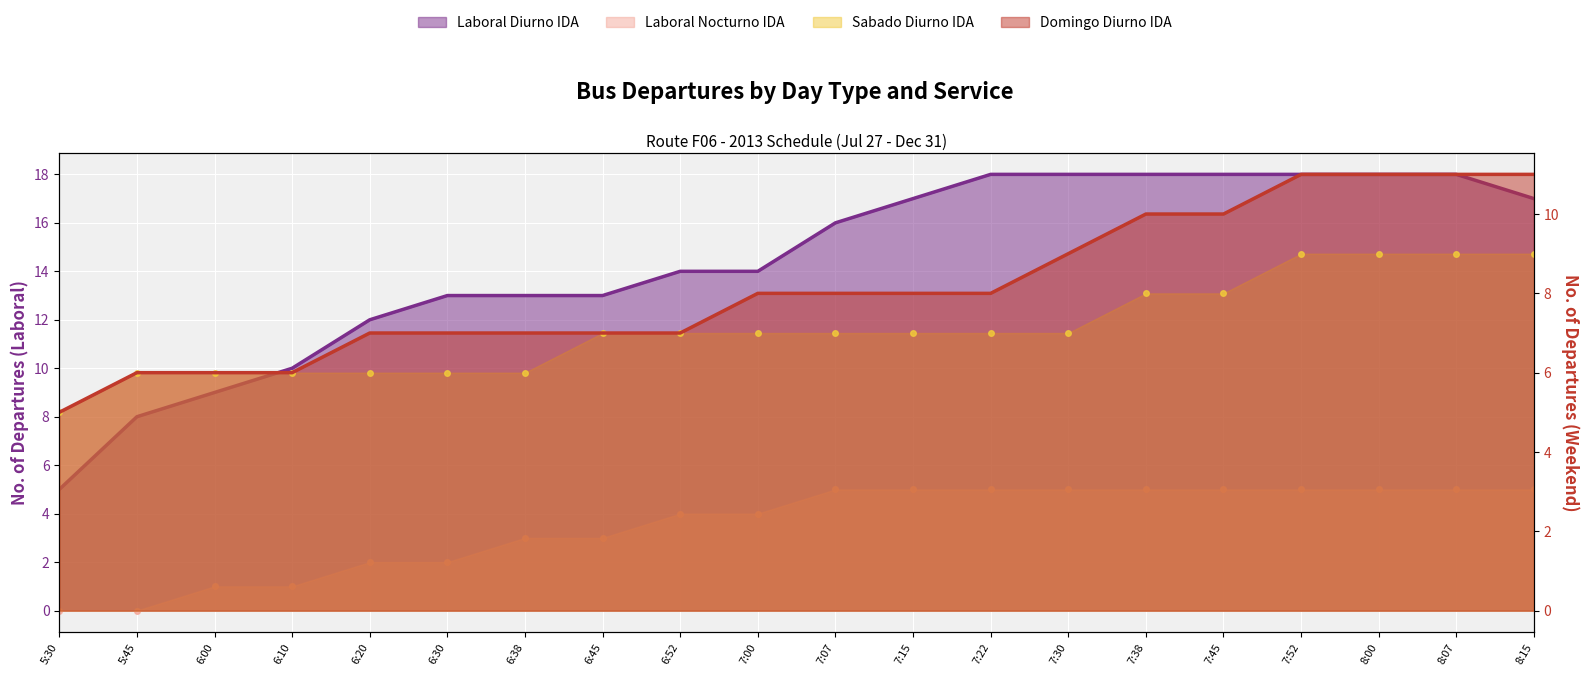

Reading left to right, transcribe all the data shown in this chart.

Laboral Diurno IDA: 5:30=5	5:45=8	6:00=9	6:10=10	6:20=12	6:30=13	6:38=13	6:45=13	6:52=14	7:00=14	7:07=16	7:15=17	7:22=18	7:30=18	7:38=18	7:45=18	7:52=18	8:00=18	8:07=18	8:15=17
Laboral Nocturno IDA: 5:30=0	5:45=0	6:00=1	6:10=1	6:20=2	6:30=2	6:38=3	6:45=3	6:52=4	7:00=4	7:07=5	7:15=5	7:22=5	7:30=5	7:38=5	7:45=5	7:52=5	8:00=5	8:07=5	8:15=5
Sabado Diurno IDA: 5:30=5	5:45=6	6:00=6	6:10=6	6:20=6	6:30=6	6:38=6	6:45=7	6:52=7	7:00=7	7:07=7	7:15=7	7:22=7	7:30=7	7:38=8	7:45=8	7:52=9	8:00=9	8:07=9	8:15=9
Domingo Diurno IDA: 5:30=5	5:45=6	6:00=6	6:10=6	6:20=7	6:30=7	6:38=7	6:45=7	6:52=7	7:00=8	7:07=8	7:15=8	7:22=8	7:30=9	7:38=10	7:45=10	7:52=11	8:00=11	8:07=11	8:15=11